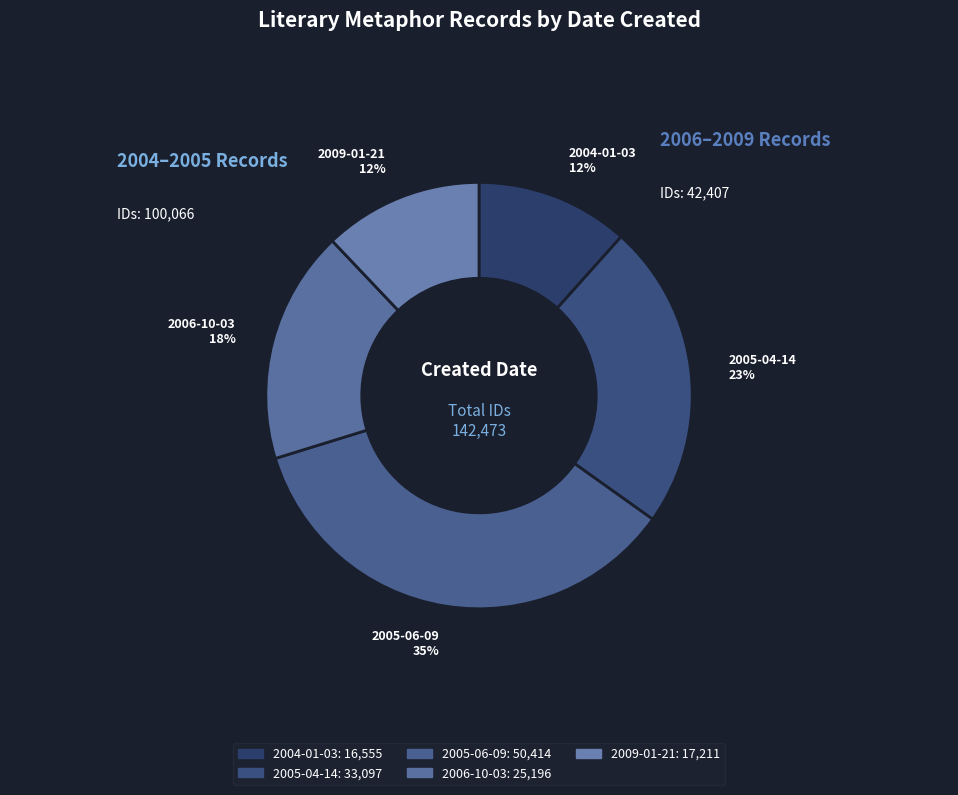

Count the number of slices in the pie.

5